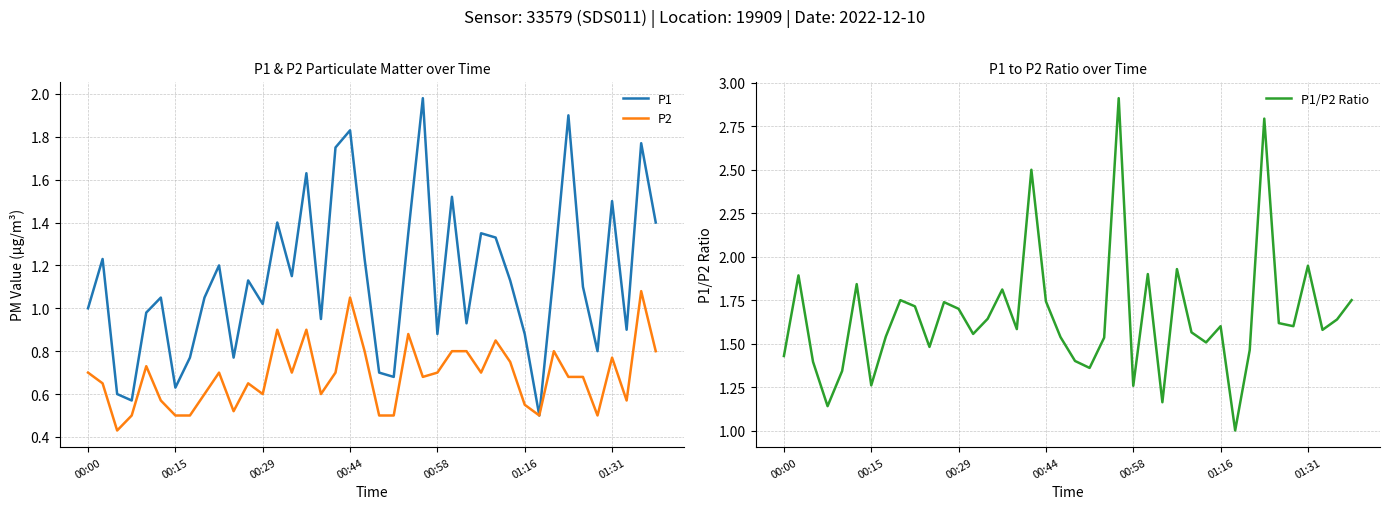

What is the approximate value of P2 at 28?

0.8